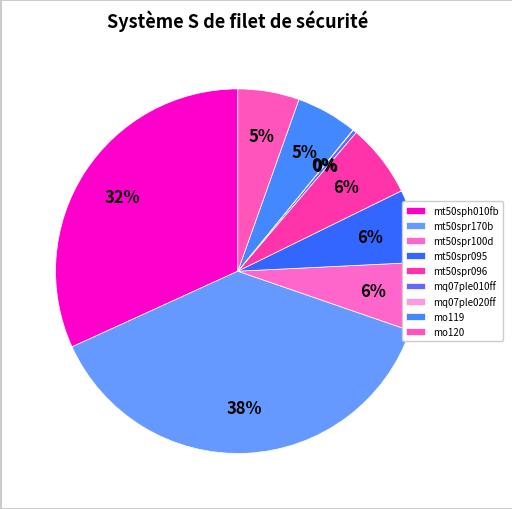

How many segments does this pie chart have?

9